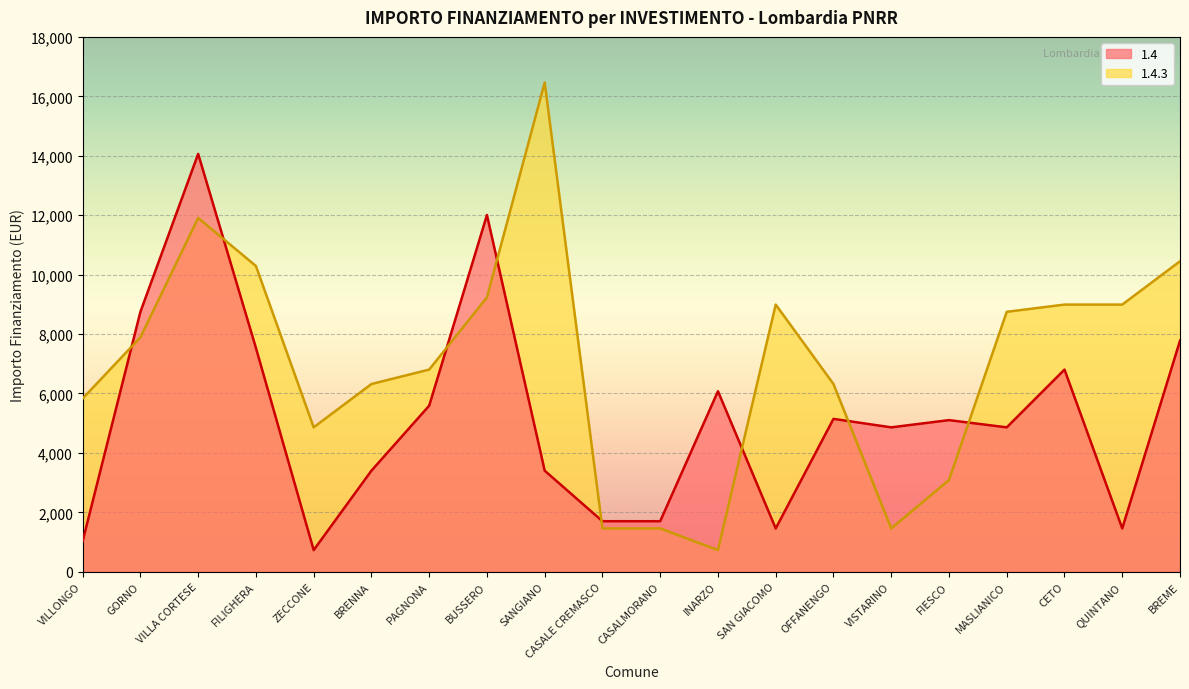

Rank the series by their maximum value, from highest to lowest.

1.4.3, 1.4